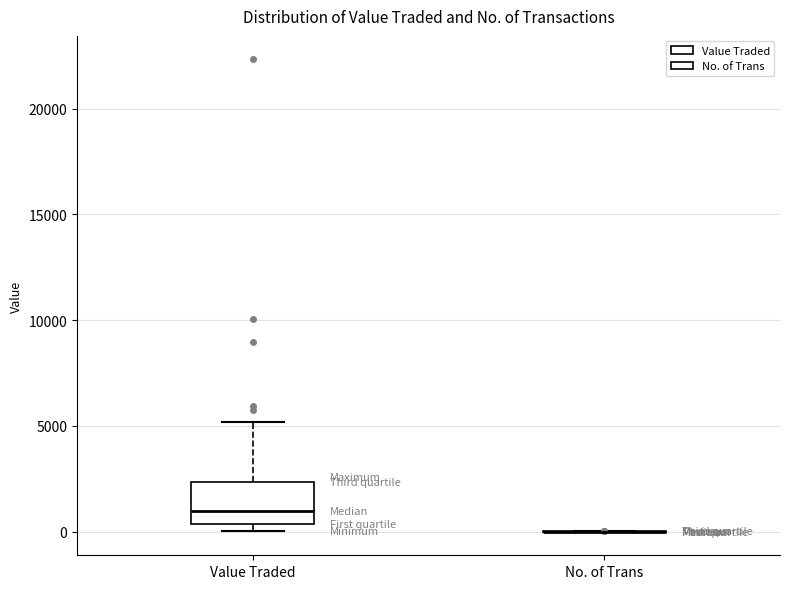

Where does the median line of the box for Value Traded sit on the y-axis? The values are not printed on the chart, so give them approximately, as read against the axis.

1000